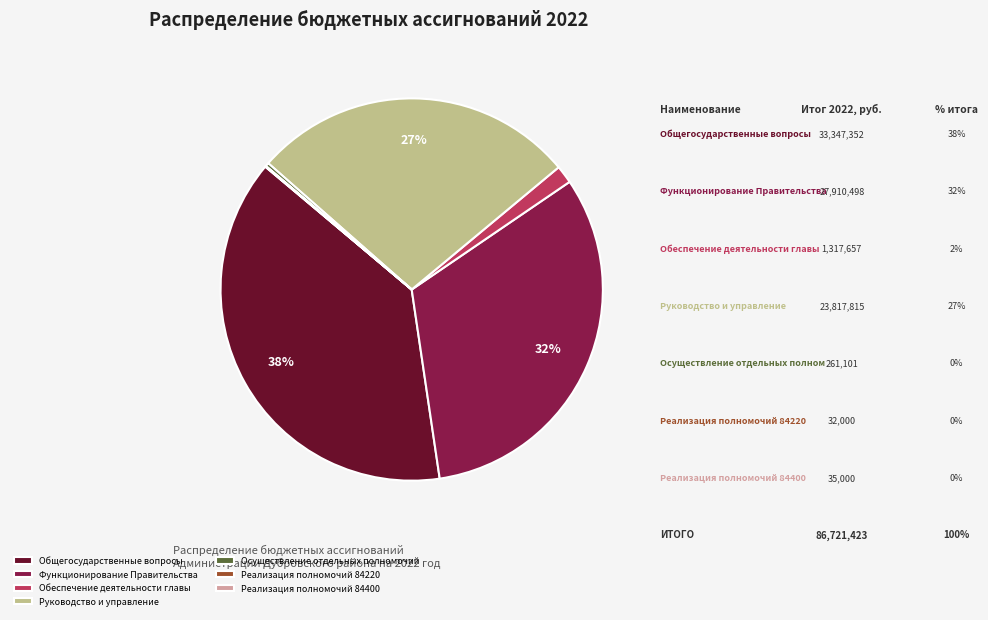

Which has a higher value, Руководство и управление or Осуществление отдельных полномочий?

Руководство и управление